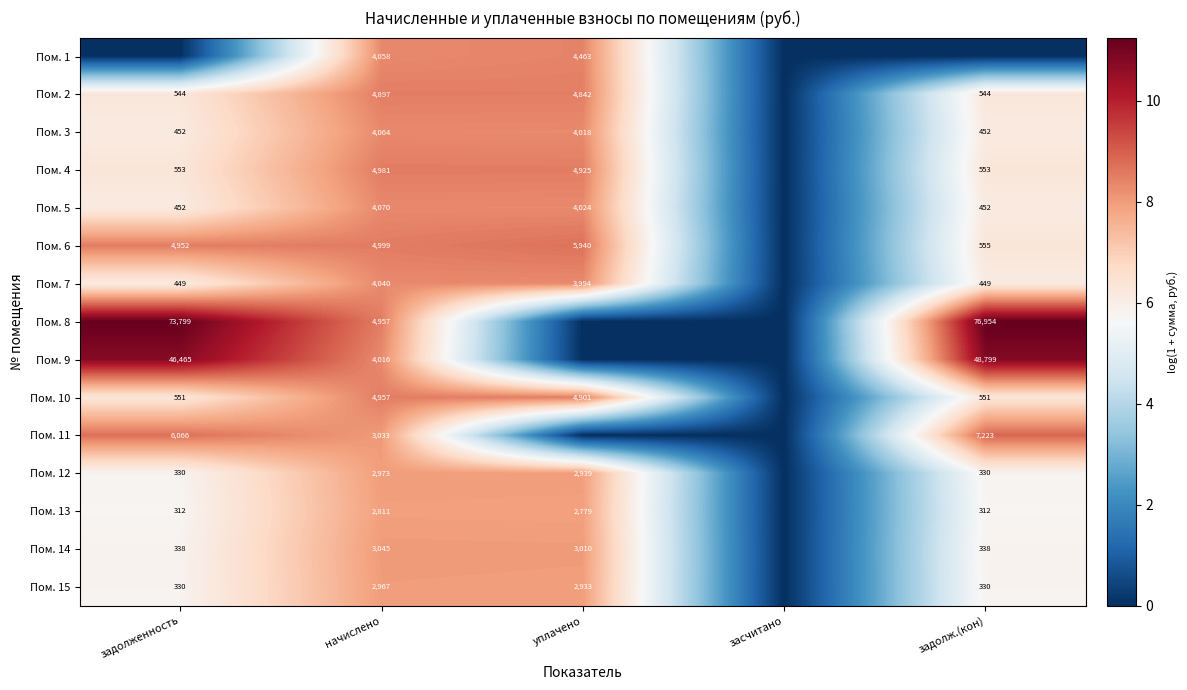

The Пом. 9 series shows 46465 at задолженность. True or false?

True